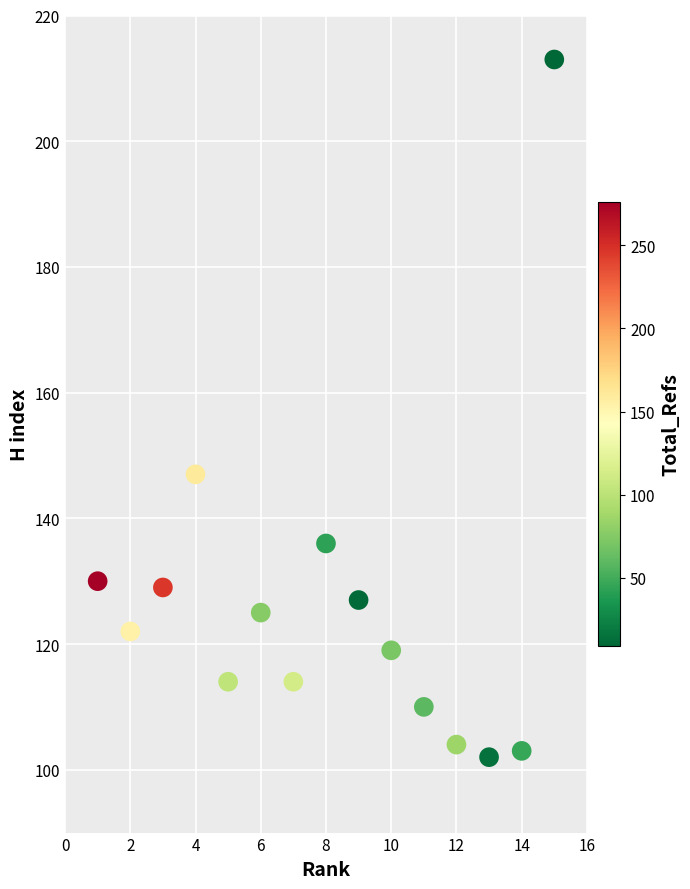

What is the range of X values (max minus min)?

14